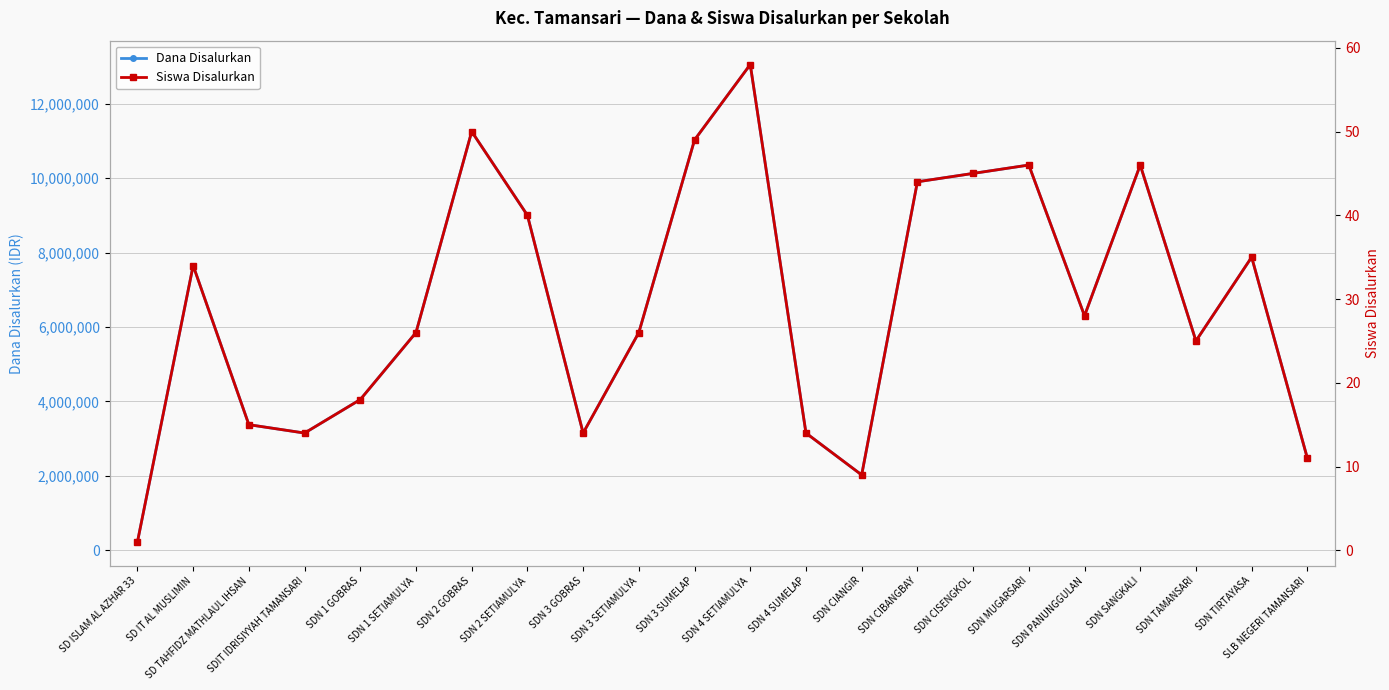

What is the sum of the Dana Disalurkan values at SDN TIRTAYASA and SDN 1 SETIAMULYA?

13725000